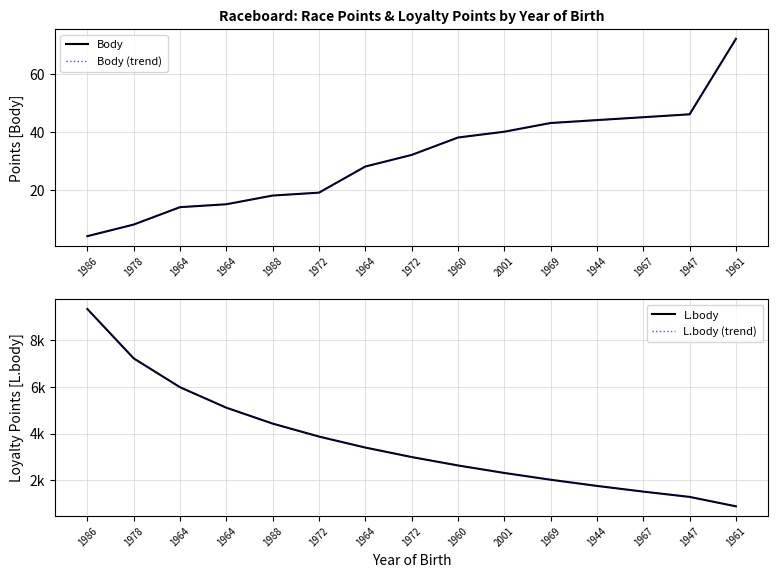

What is the label of the 5th point from the right?

1969